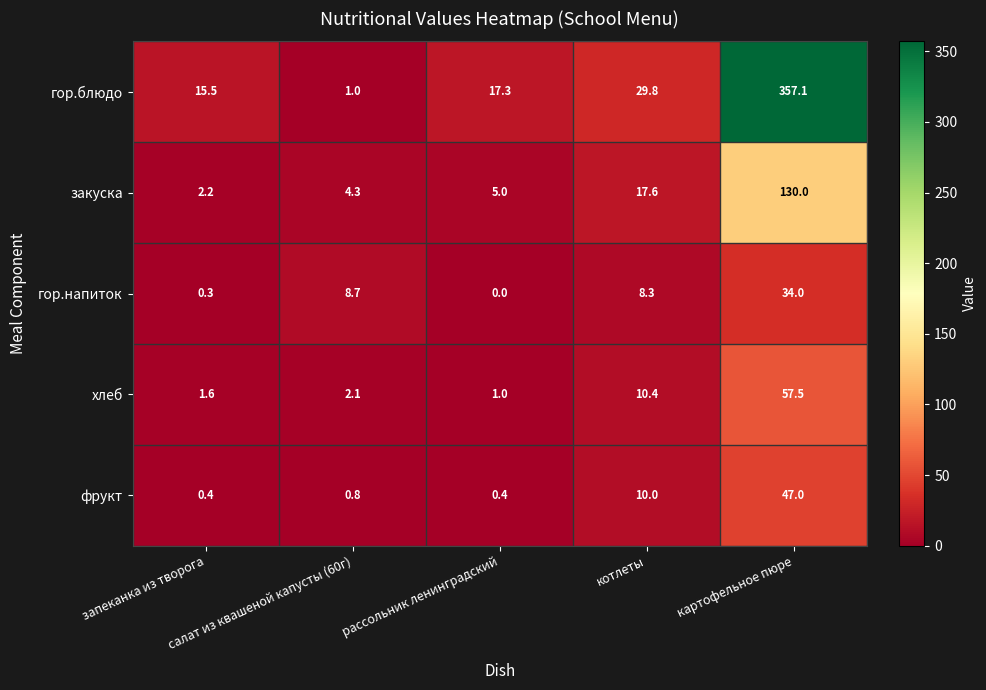

What is the sum of all фрукт values?

58.6